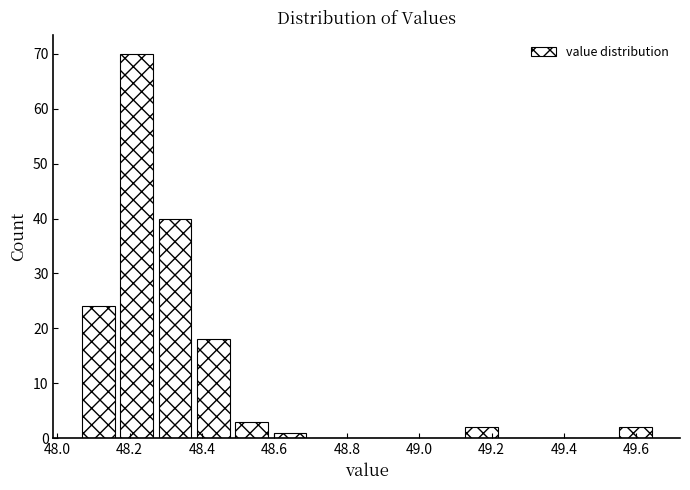

Over which range of the x-axis is the bar tallest?

48.166 to 48.272